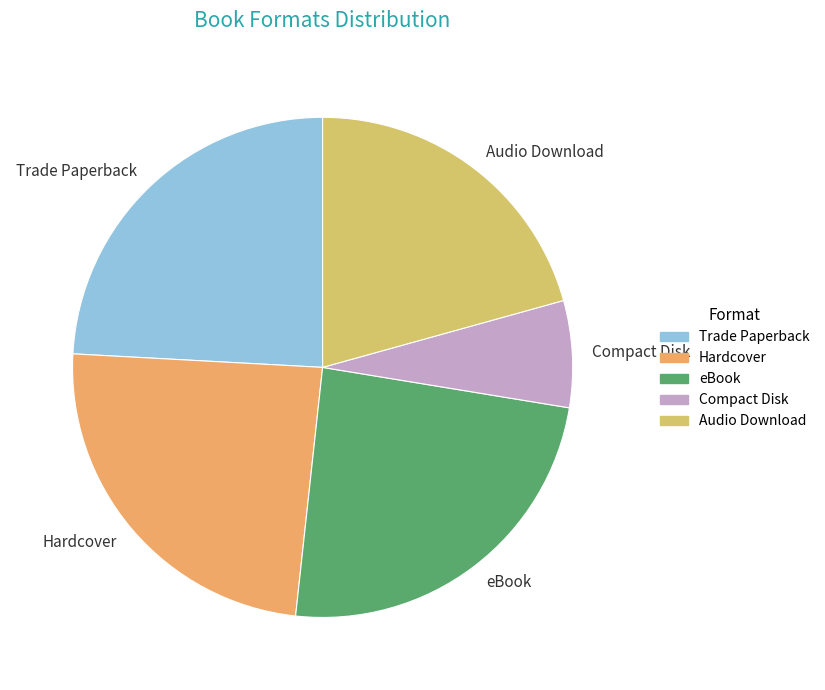

Approximately how many times larger is the value at eBook compared to Compact Disk?

3.5